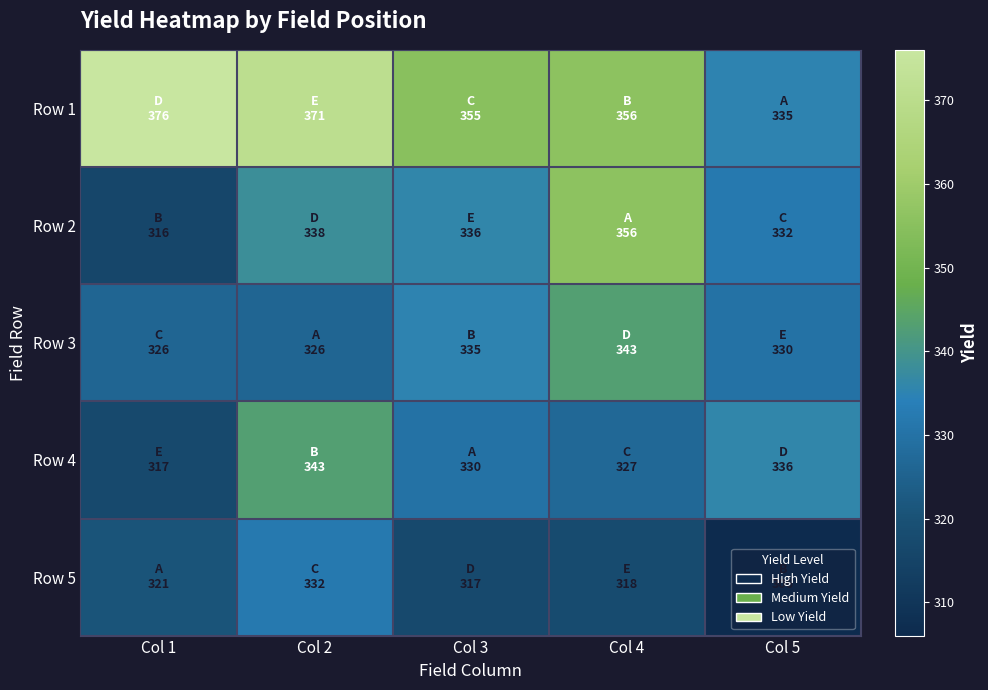

How many data points does each series have?

5